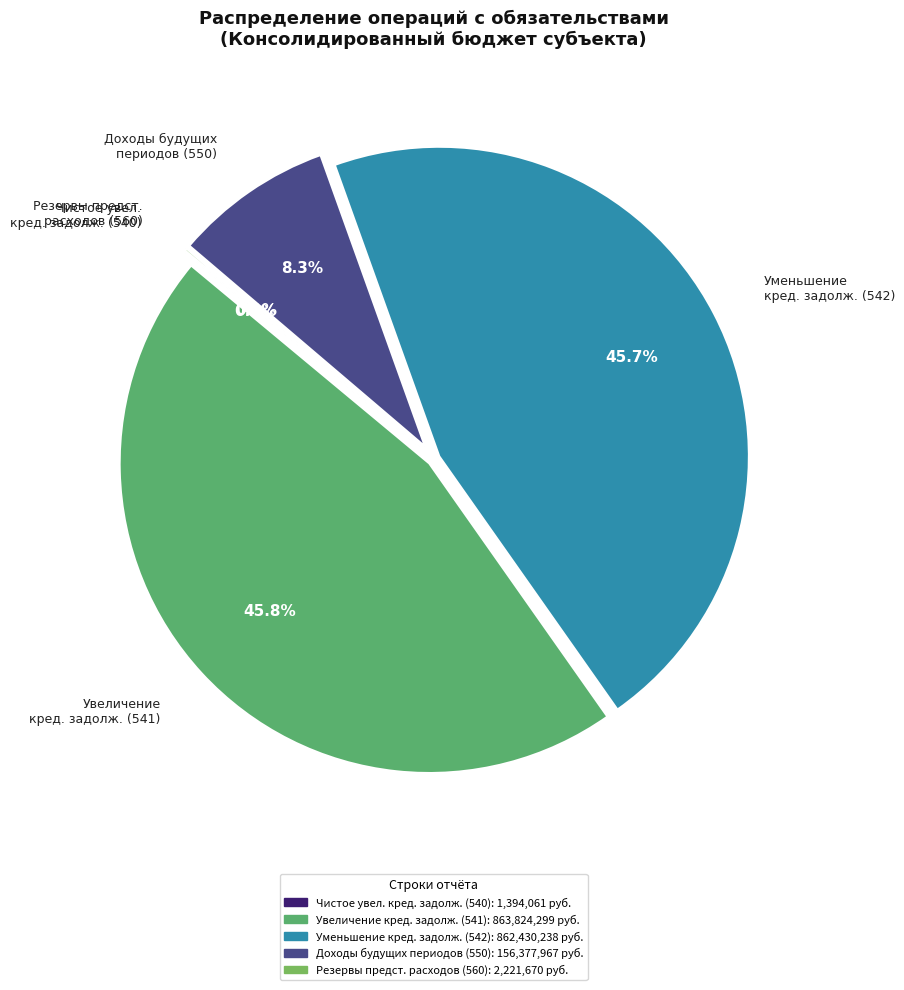

What percentage is NOT represented by Увеличение кред. задолж. (541)?

54.2%